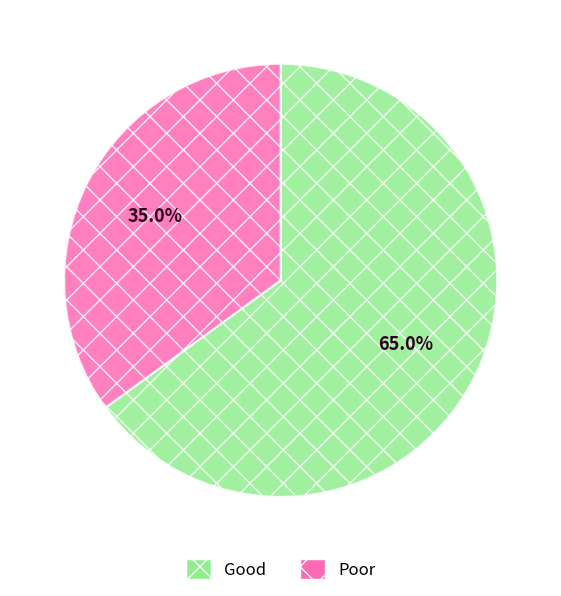

Does any single category account for the majority?

Yes